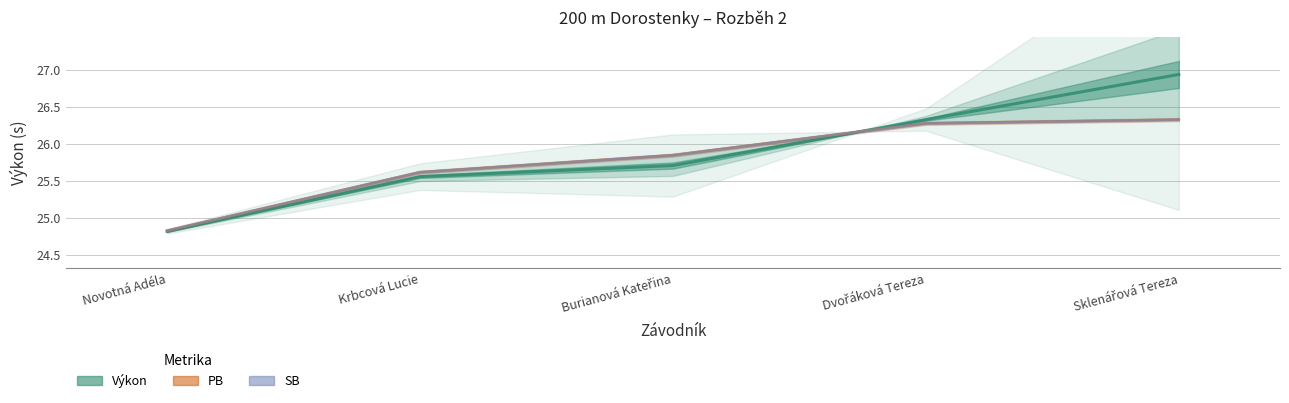

The value of SB at Dvořáková Tereza is 26.3. True or false?

True